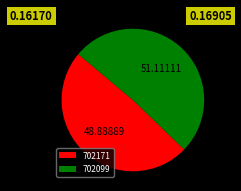

Which slice is the largest?

702099